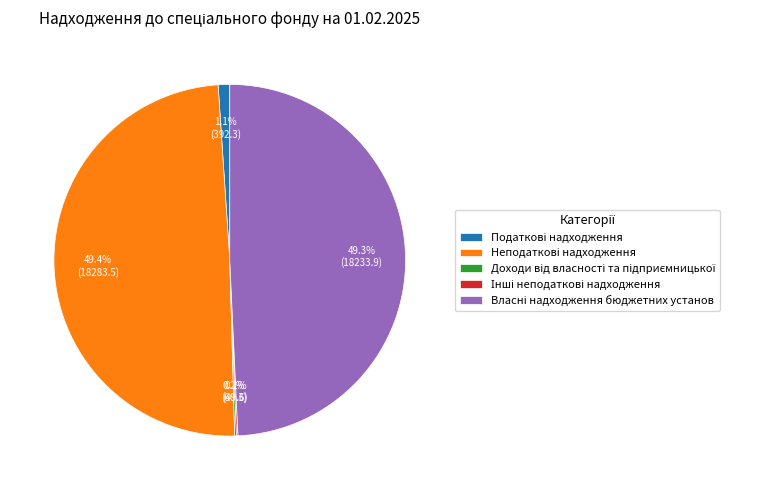

Is there any slice that represents more than half of the pie?

No